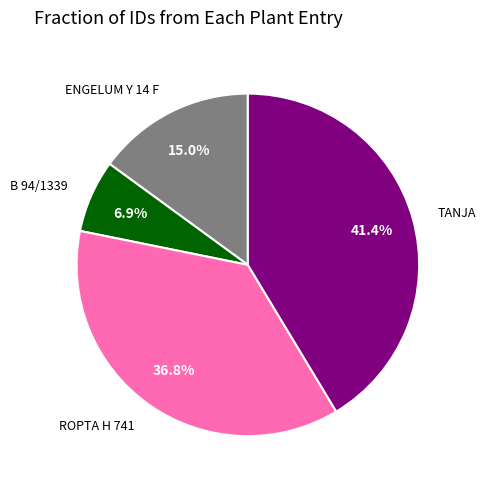

Is there any slice that represents more than half of the pie?

No